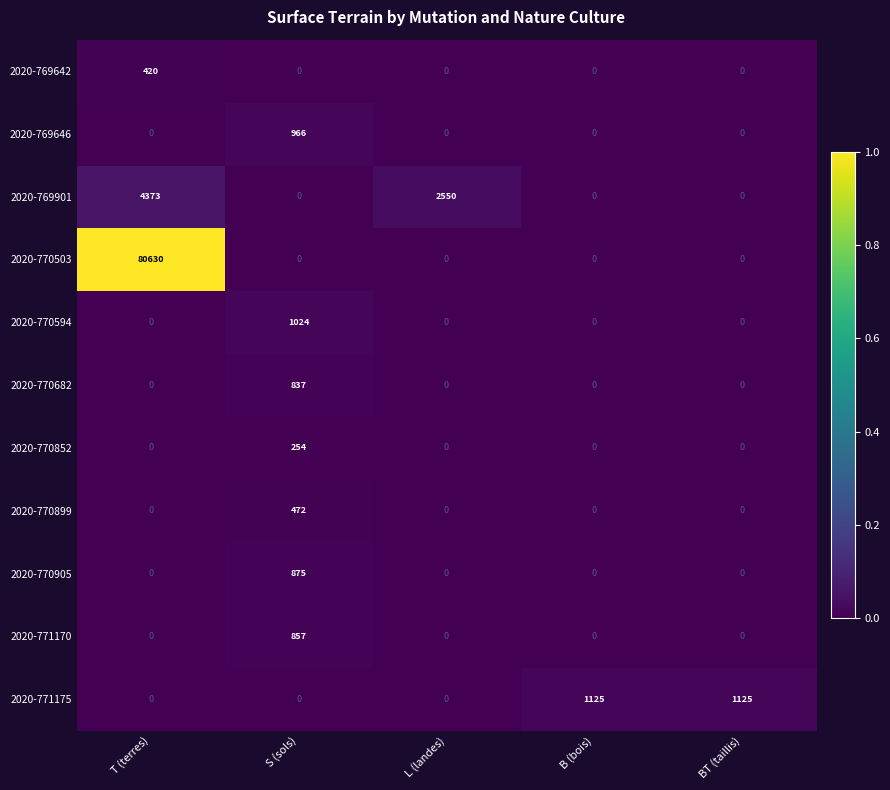

The 2020-770503 series shows -43839 at BT (taillis). True or false?

False